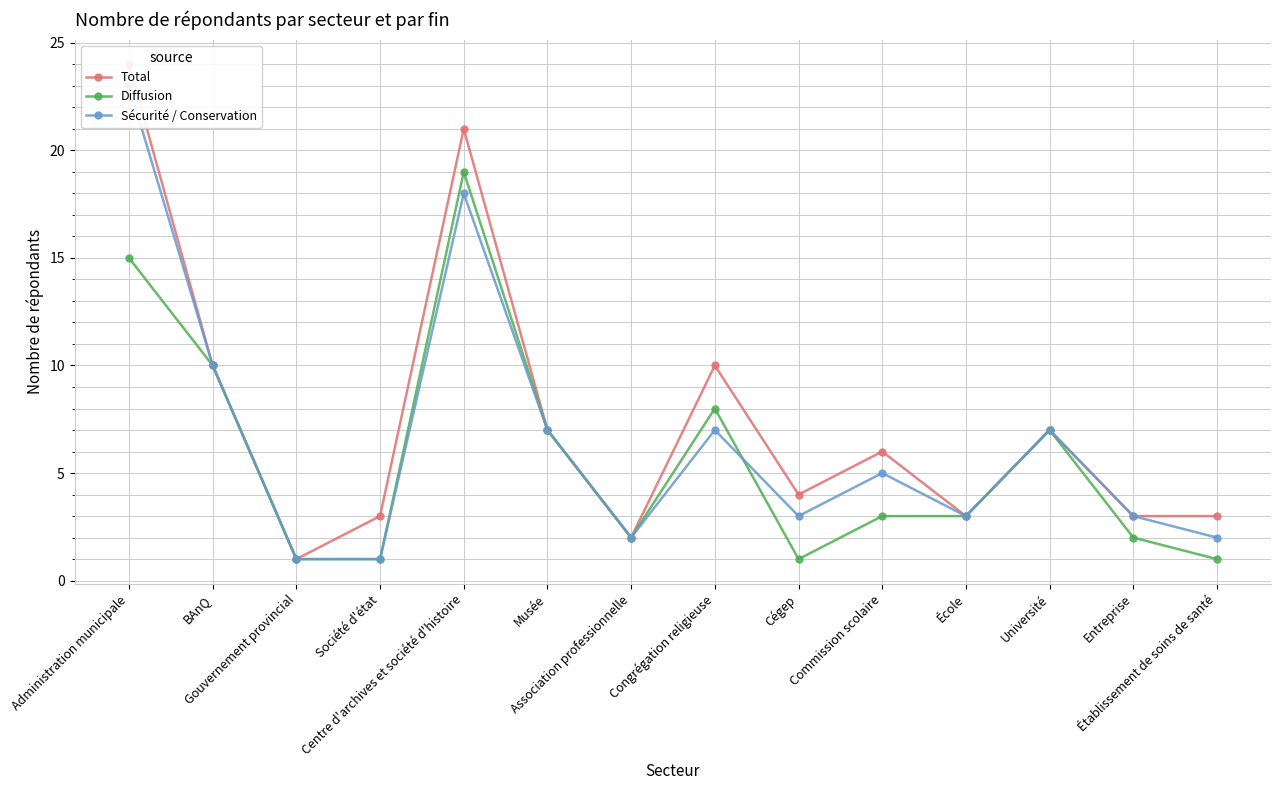

At which category is the sum across all series the highest?

Administration municipale